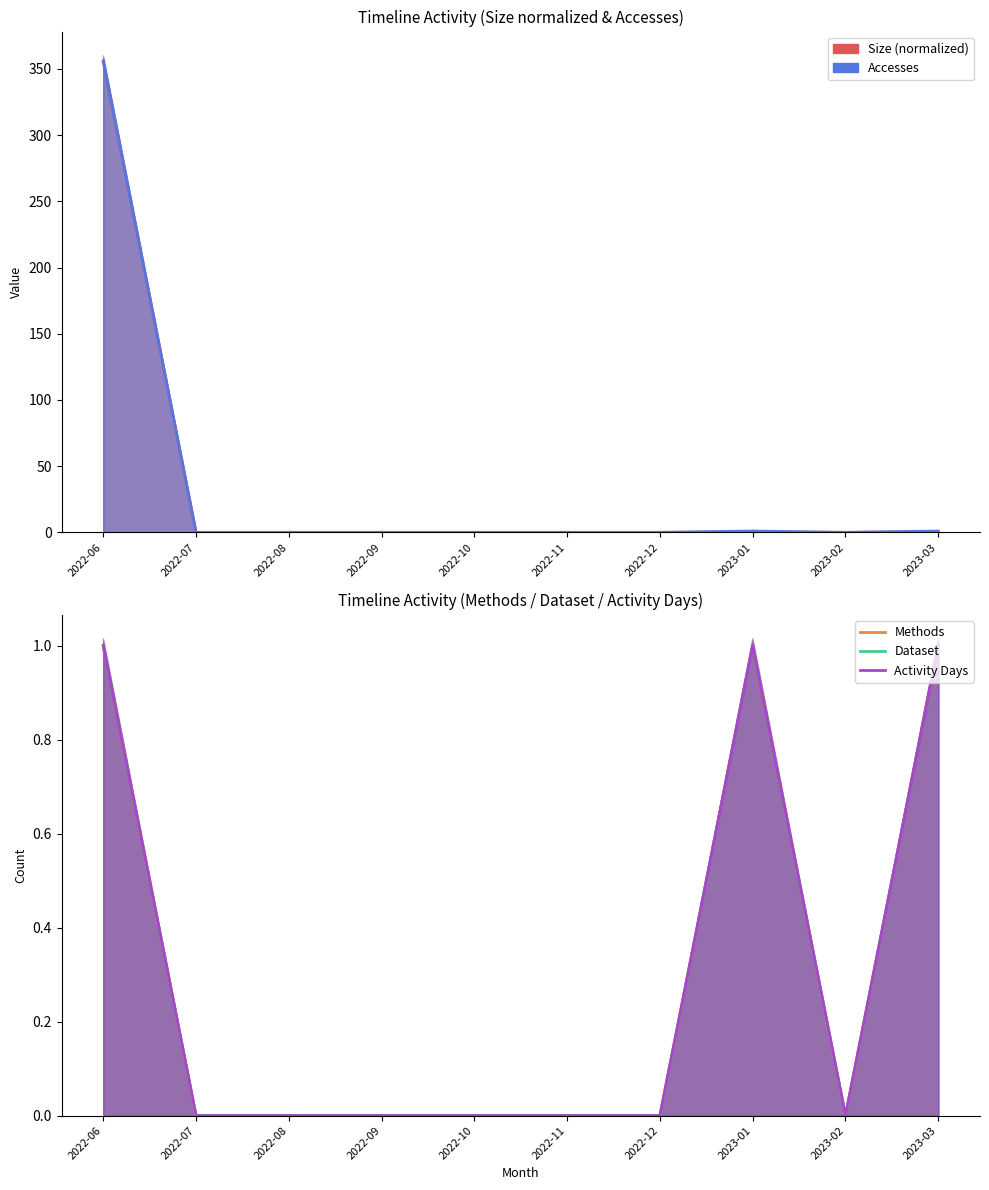

What are all the series names shown in the legend?

Size, Accesses, Methods, Dataset, Activity Days